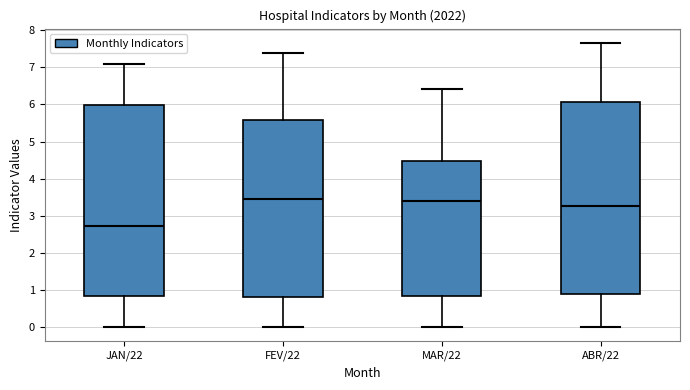

Reading left to right, read every box against the y-axis: the position of its median line, the range the box covers, and the ends of its whiskers. The values are not printed on the chart, so give them approximately, as read against the axis.

JAN/22: median 2.7, box 0.8 to 6.0, whiskers 0.0 to 7.1
FEV/22: median 3.4, box 0.8 to 5.6, whiskers 0.0 to 7.4
MAR/22: median 3.4, box 0.8 to 4.5, whiskers 0.0 to 6.4
ABR/22: median 3.3, box 0.9 to 6.1, whiskers 0.0 to 7.7